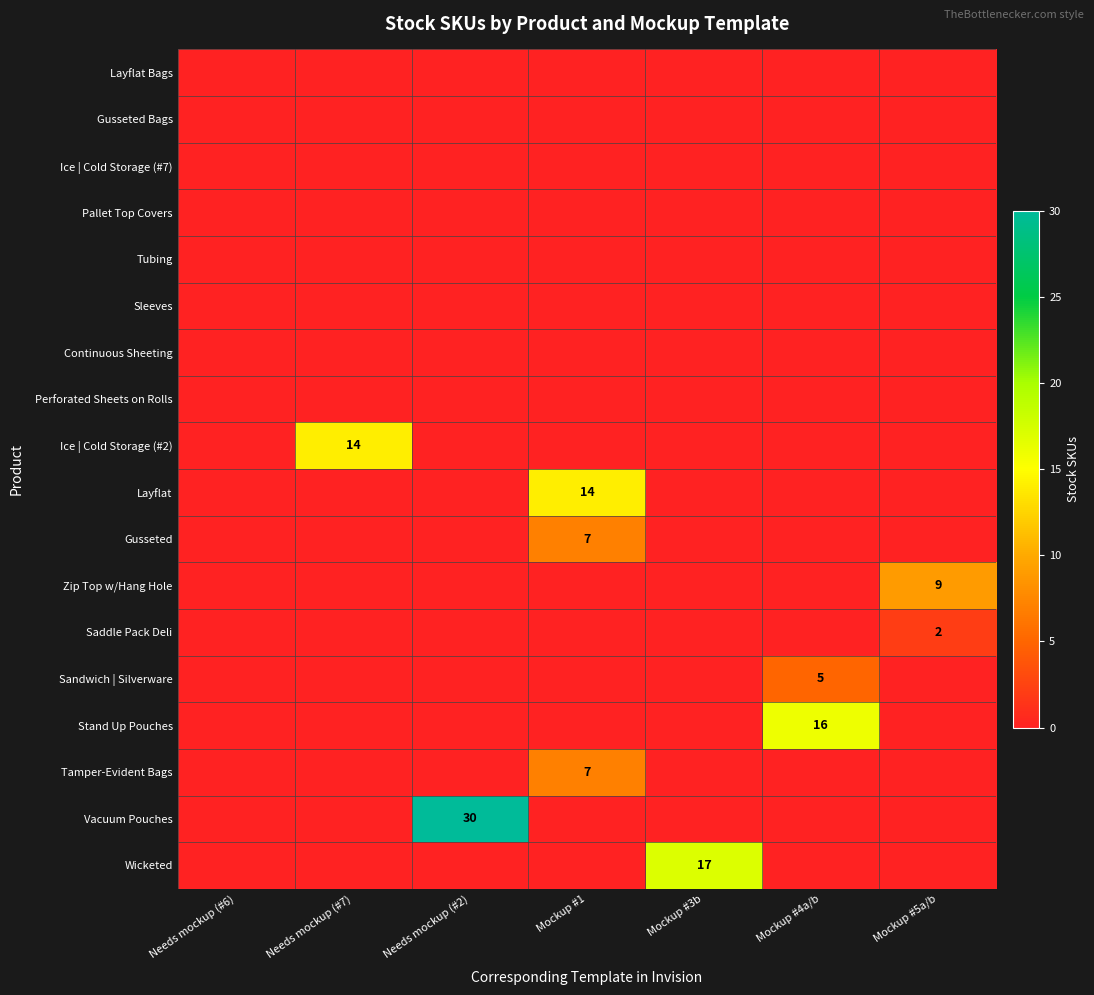

The value of Wicketed at Mockup #3b is 22. True or false?

False